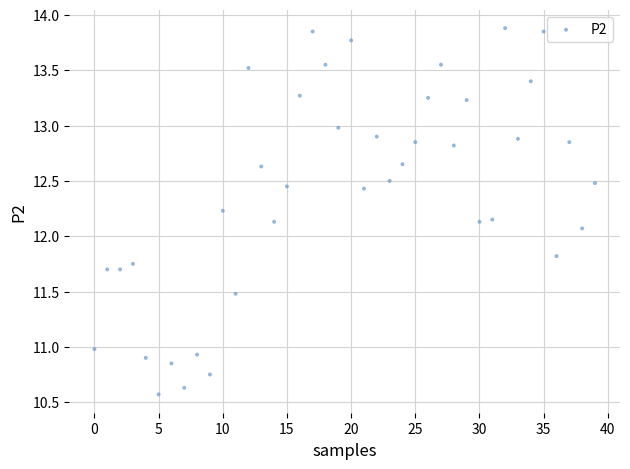

What Y value in the scatter plot is closest to 12?

12.1